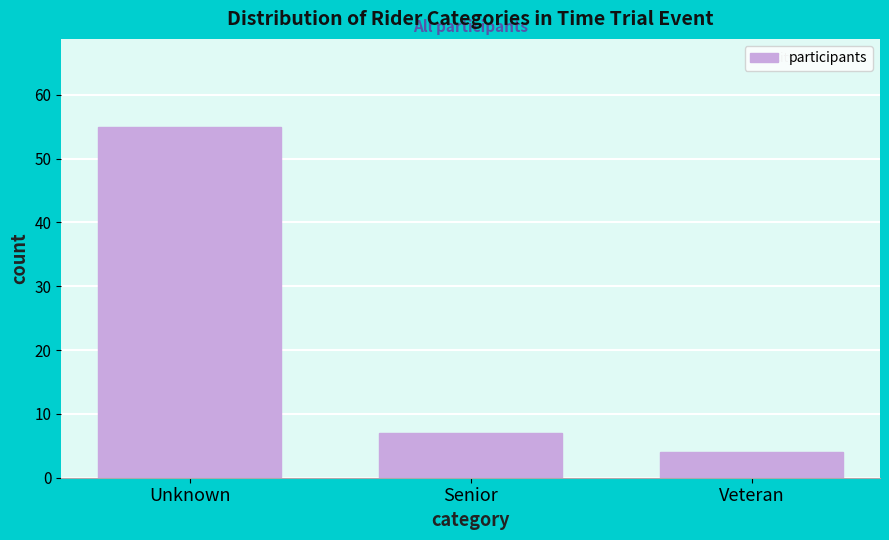

Reading left to right, extract all data points from this chart.

55	7	4